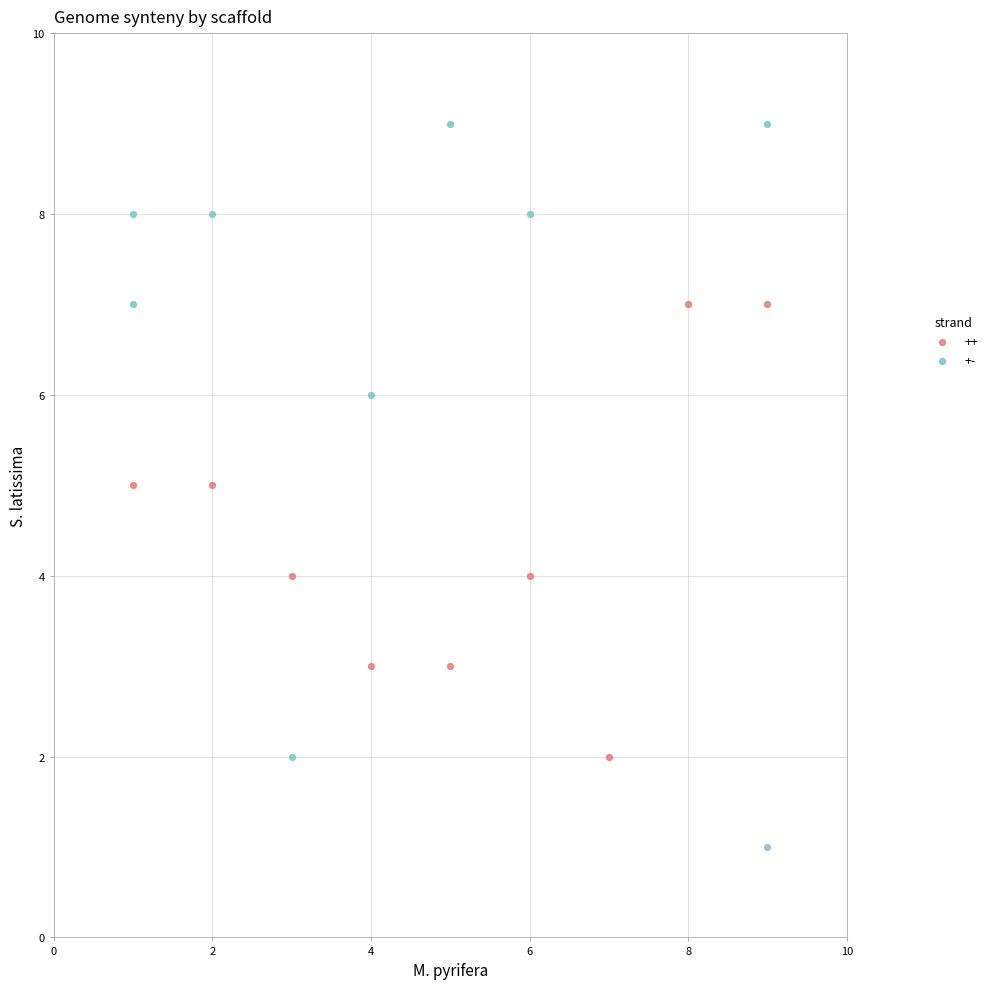

Which series has the widest spread of Y values?

+-